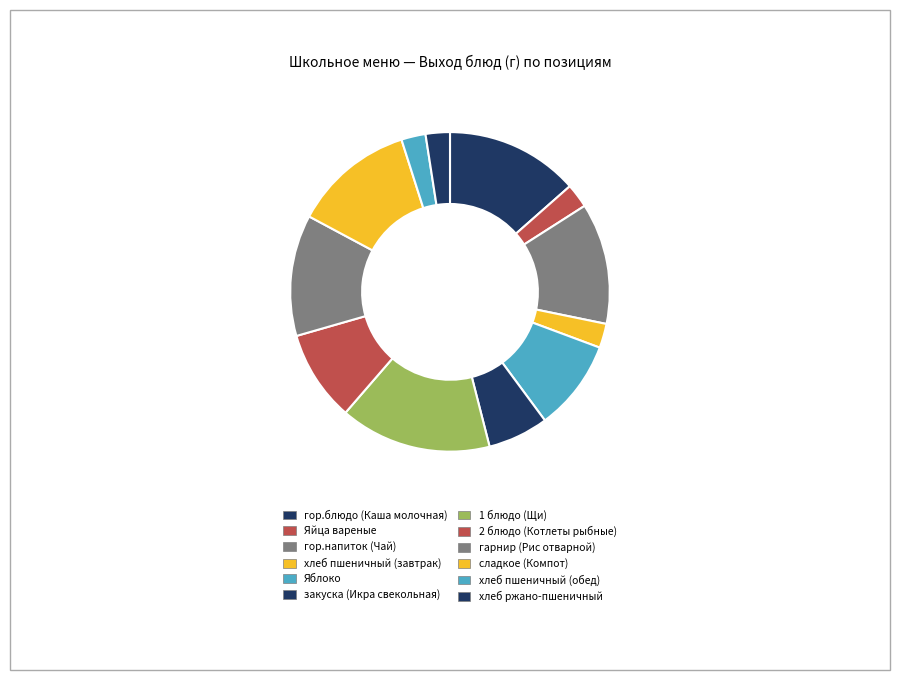

To the nearest percent, what portion does гарнир (Рис отварной) represent?

12%